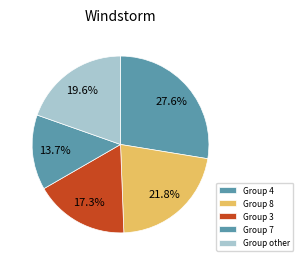

How many segments does this pie chart have?

5